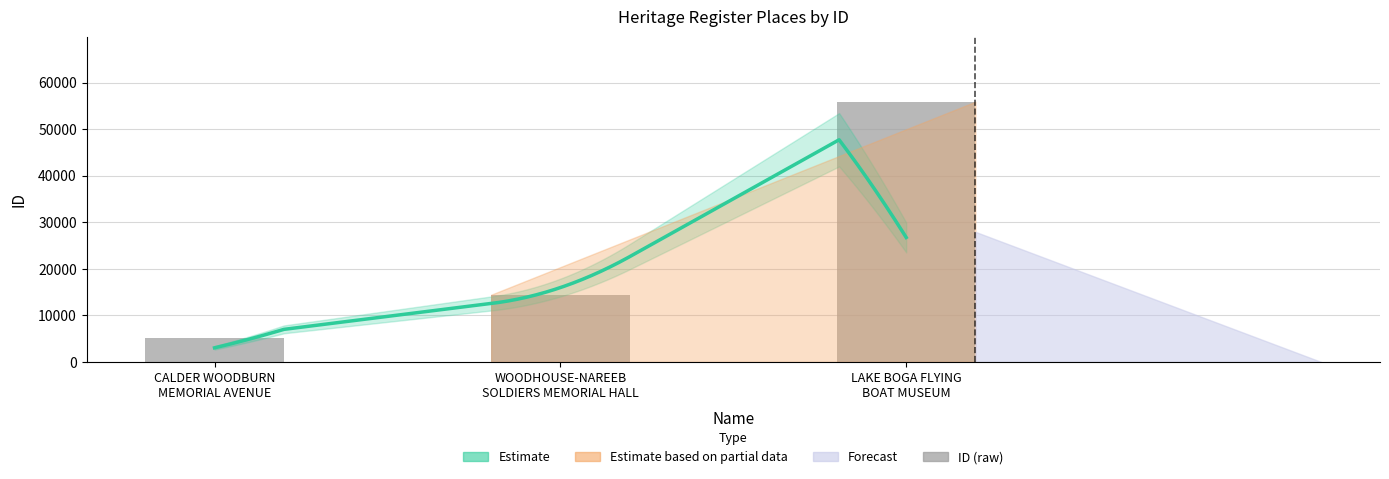

What is the label of the 2nd bar from the right?

WOODHOUSE-NAREEB
SOLDIERS MEMORIAL HALL